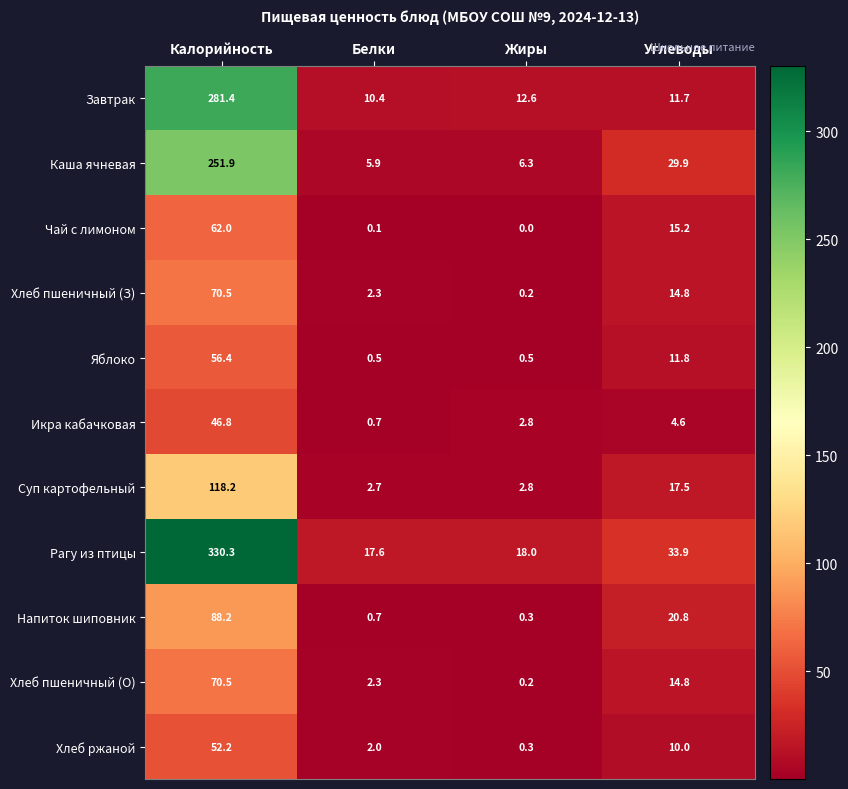

What is the total value across all series at Калорийность?

1428.4